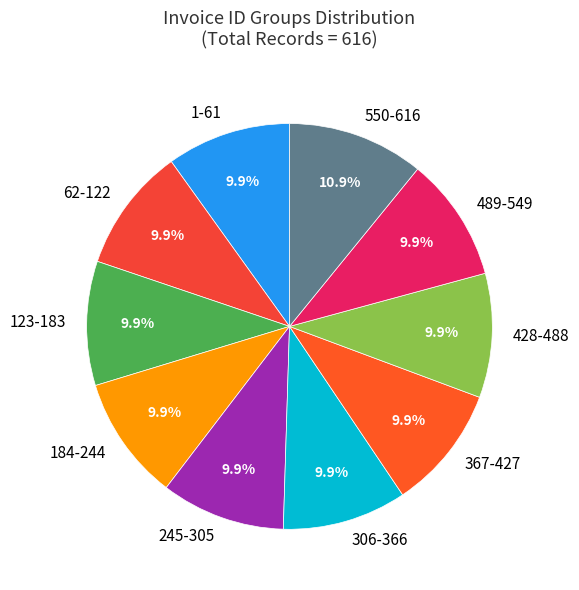

Which slice is the largest?

550-616